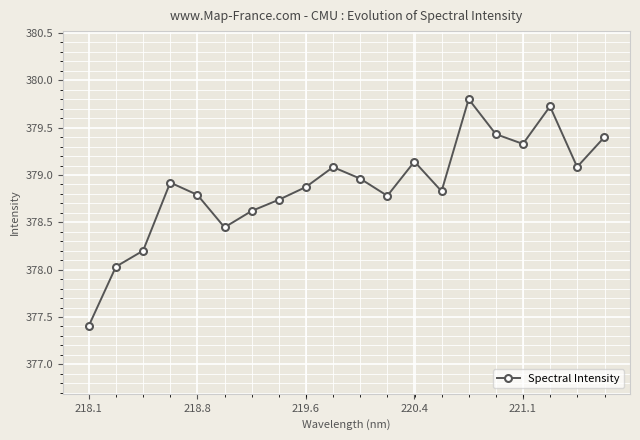

What is the value of the 3rd point from the left?

378.2